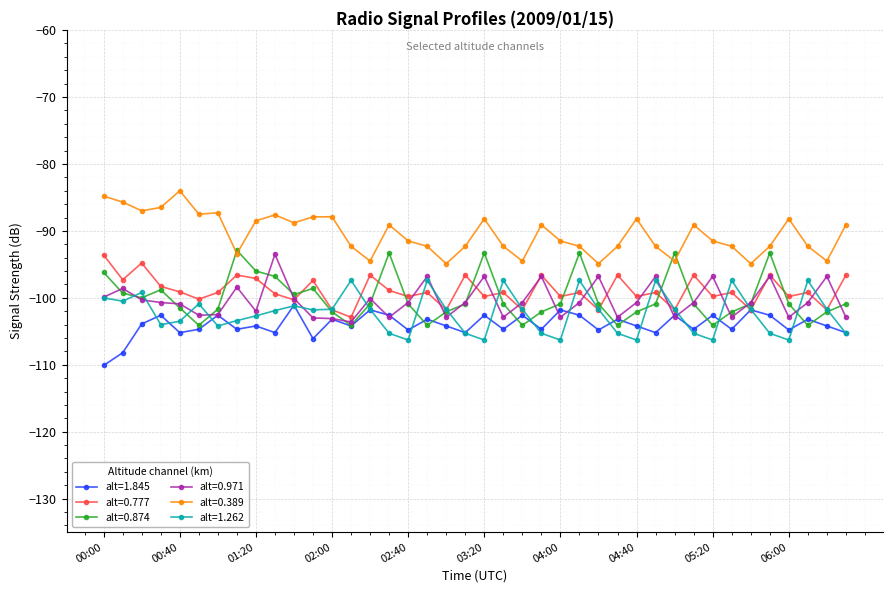

True or false: alt=0.777 has more than 2 interior local peaks.

True